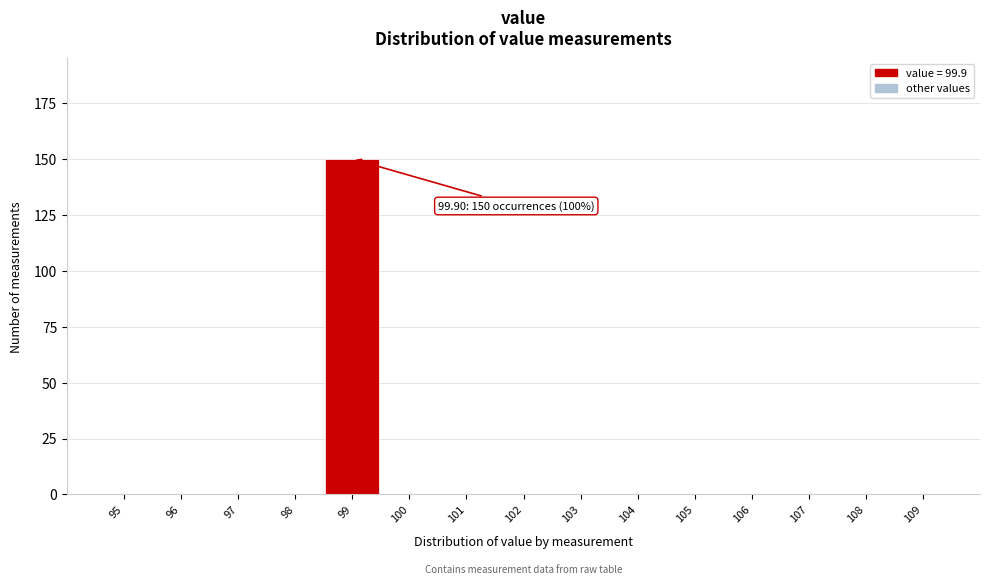

Reading left to right, what are all the values shown in this chart?

95=0	96=0	97=0	98=0	99=150	100=0	101=0	102=0	103=0	104=0	105=0	106=0	107=0	108=0	109=0